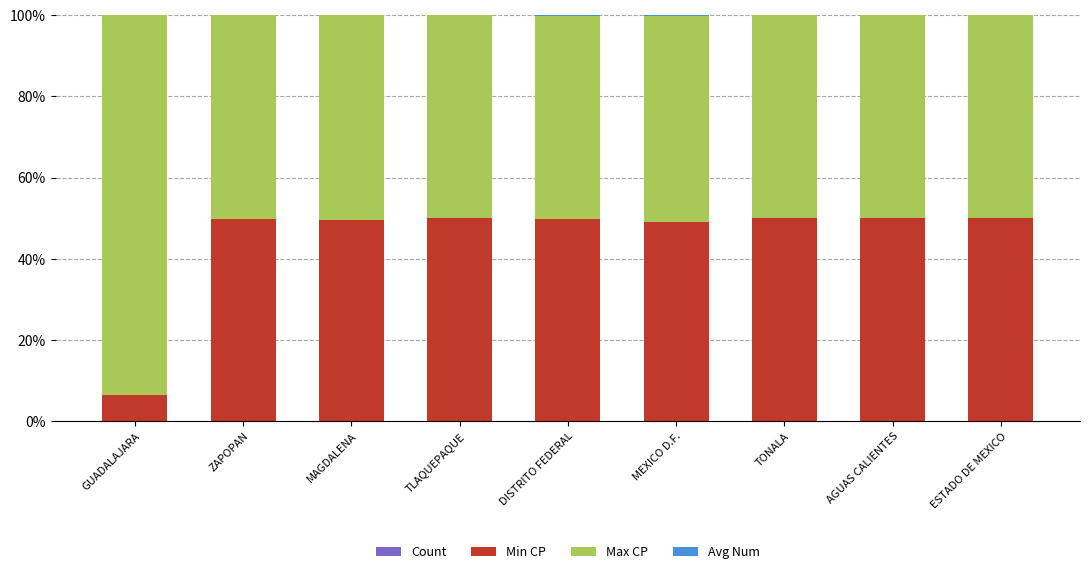

List the labels in order of Count value, largest first.

GUADALAJARA, DISTRITO FEDERAL, MEXICO D.F., ZAPOPAN, MAGDALENA, AGUAS CALIENTES, TLAQUEPAQUE, TONALA, ESTADO DE MEXICO